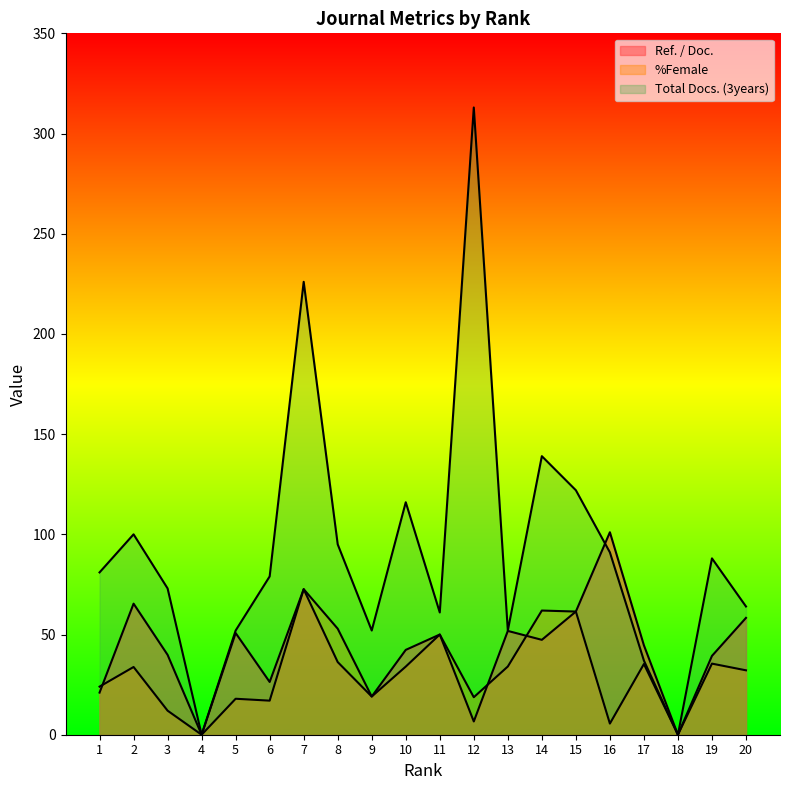

Reading left to right, extract all data points from this chart.

Ref. / Doc.: 1=21.0	2=65.4	3=39.9	4=0.0	5=50.7	6=26.3	7=72.6	8=36.3	9=19.1	10=42.3	11=50.0	12=6.6	13=51.8	14=47.4	15=61.5	16=101.0	17=44.6	18=0.0	19=39.3	20=58.3
%Female: 1=24.0	2=33.8	3=12.0	4=0.0	5=17.9	6=17.0	7=72.6	8=52.9	9=19.1	10=34.0	11=50.0	12=18.7	13=34.0	14=62.0	15=61.5	16=5.6	17=35.3	18=0.0	19=35.5	20=32.1
Total Docs. (3years): 1=81.0	2=100.0	3=73.0	4=0.0	5=52.0	6=79.0	7=226.0	8=95.0	9=52.0	10=116.0	11=61.0	12=313.0	13=52.0	14=139.0	15=122.0	16=91.0	17=37.0	18=0.0	19=88.0	20=64.0